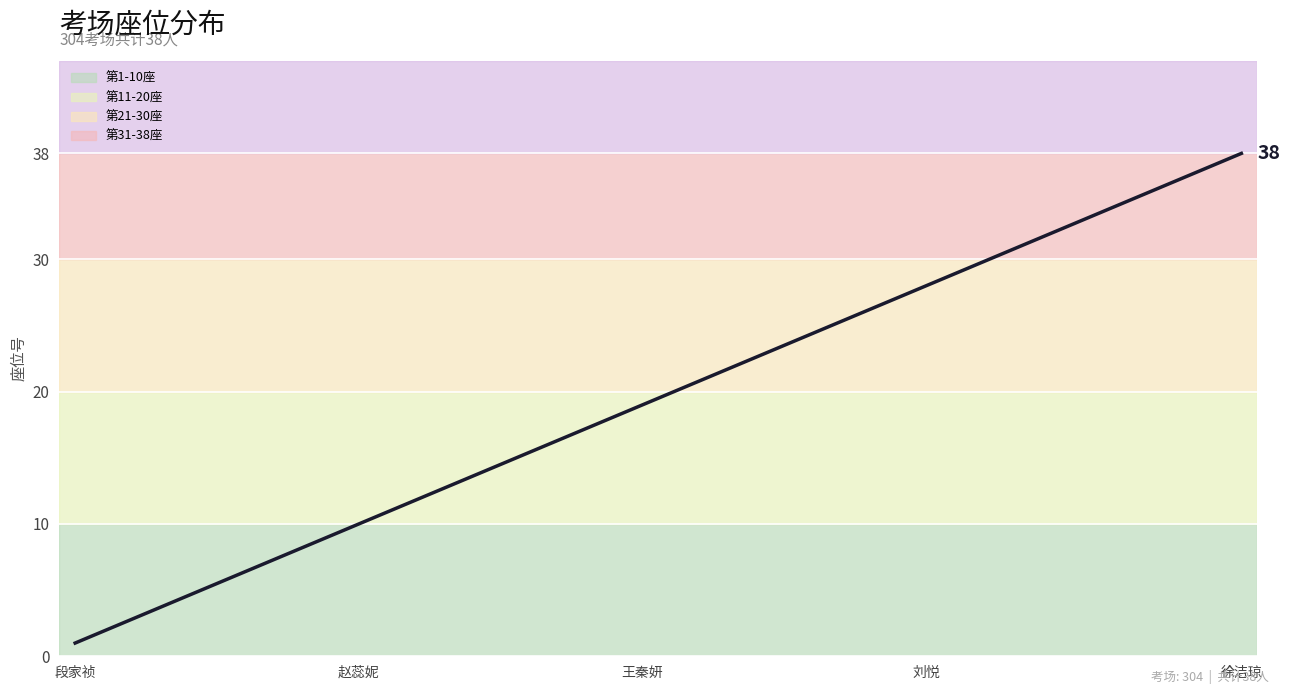

What is the maximum value shown in the chart?

38